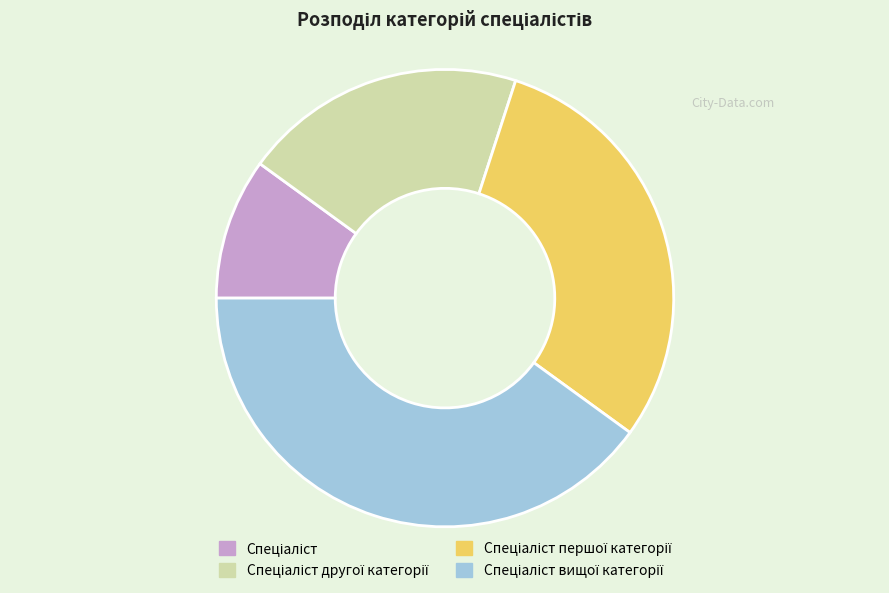

Does any single category account for the majority?

No